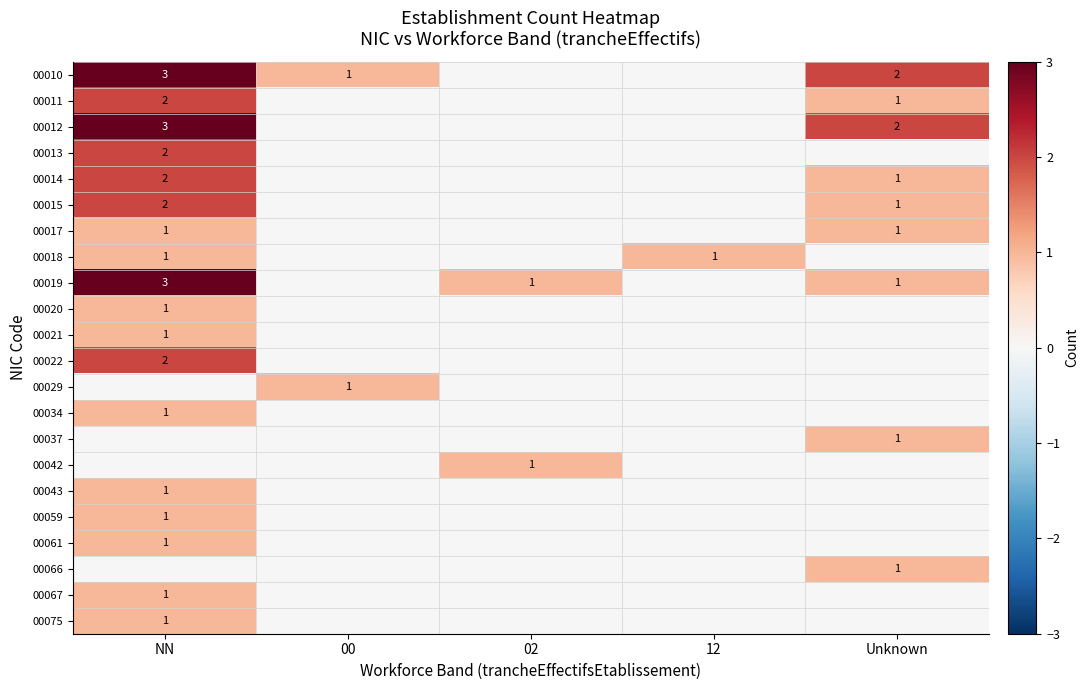

At how many categories does at least one series exceed 0?

5